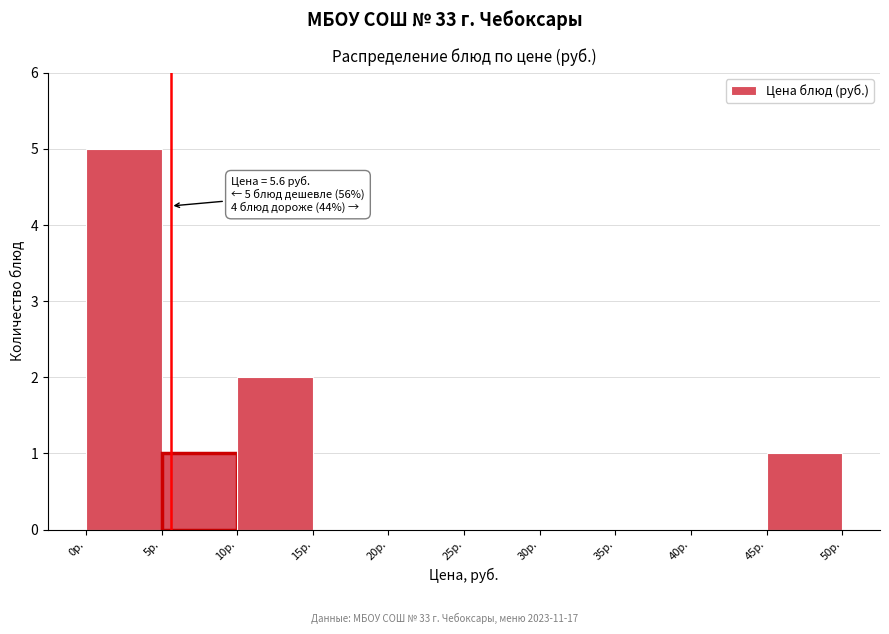

Which range on the x-axis has the tallest bar?

0 to 5